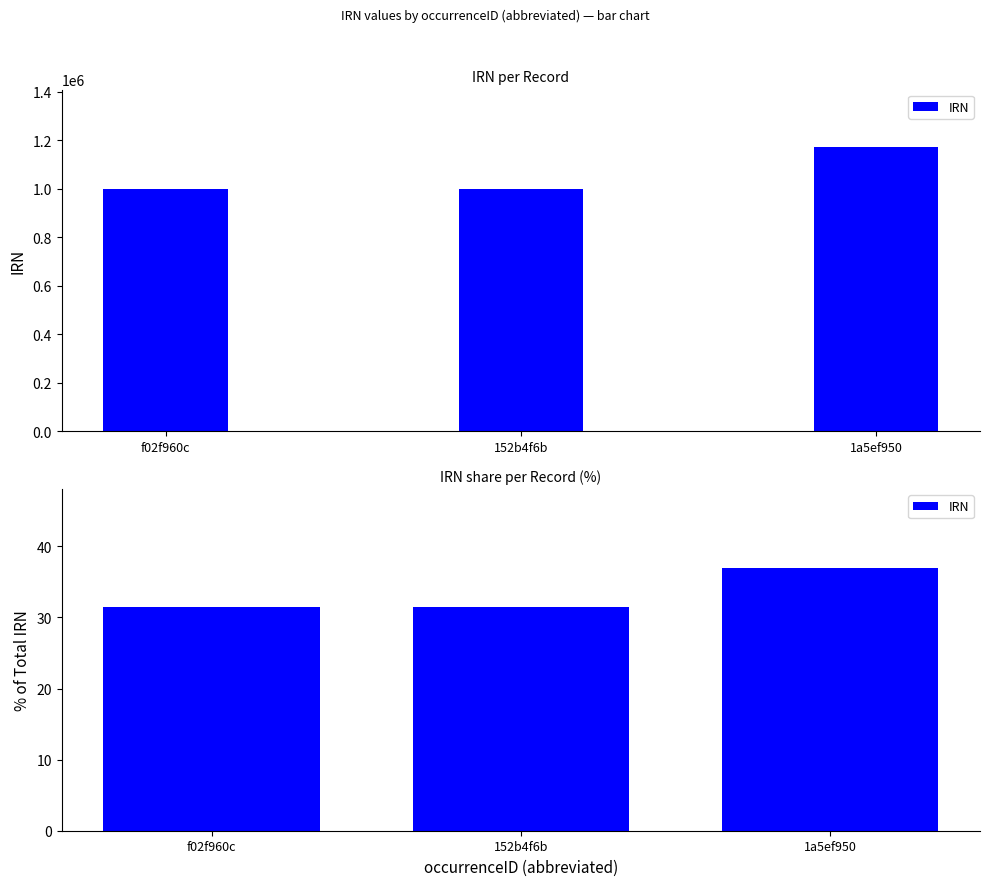

The value at f02f960c is 17.4. True or false?

False